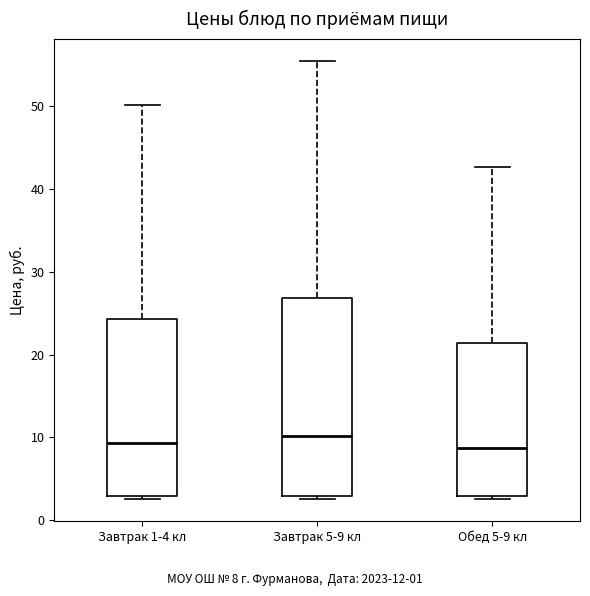

Reading left to right, read every box against the y-axis: the position of its median line, the range the box covers, and the ends of its whiskers. The values are not printed on the chart, so give them approximately, as read against the axis.

Завтрак 1-4 кл: median 9, box 3 to 24, whiskers 3 (just below the box's lower edge) to 50
Завтрак 5-9 кл: median 10, box 3 to 27, whiskers 3 (just below the box's lower edge) to 55
Обед 5-9 кл: median 9, box 3 to 21, whiskers 3 (just below the box's lower edge) to 43